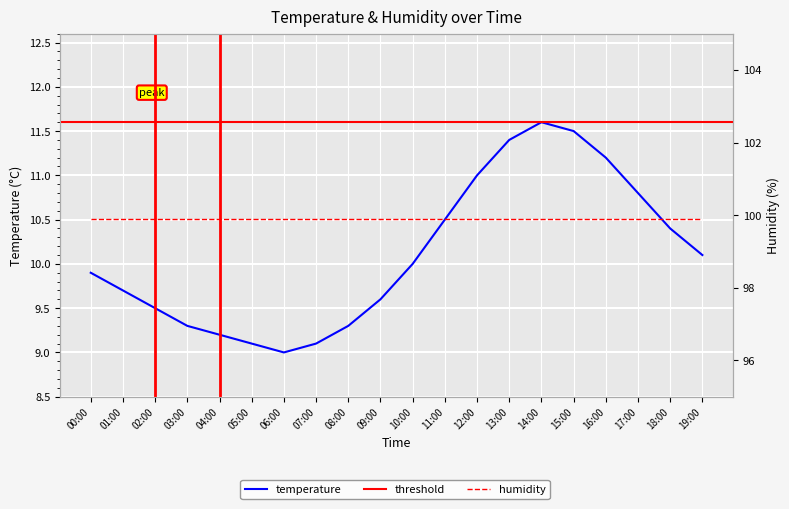

Between 18:00 and 13:00, which is larger?

13:00